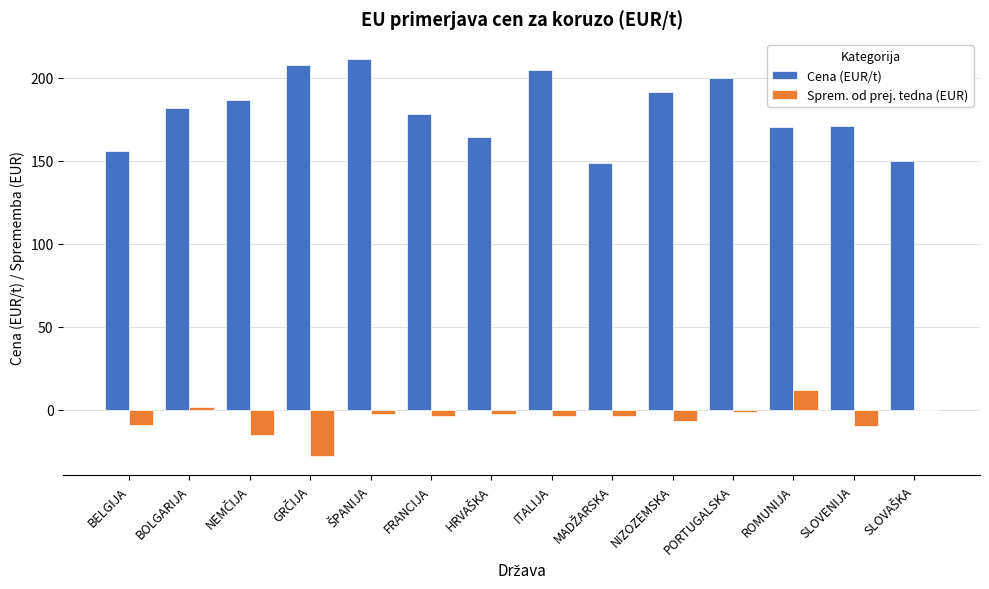

What value does the Cena (EUR/t) series have at FRANCIJA?

178.3